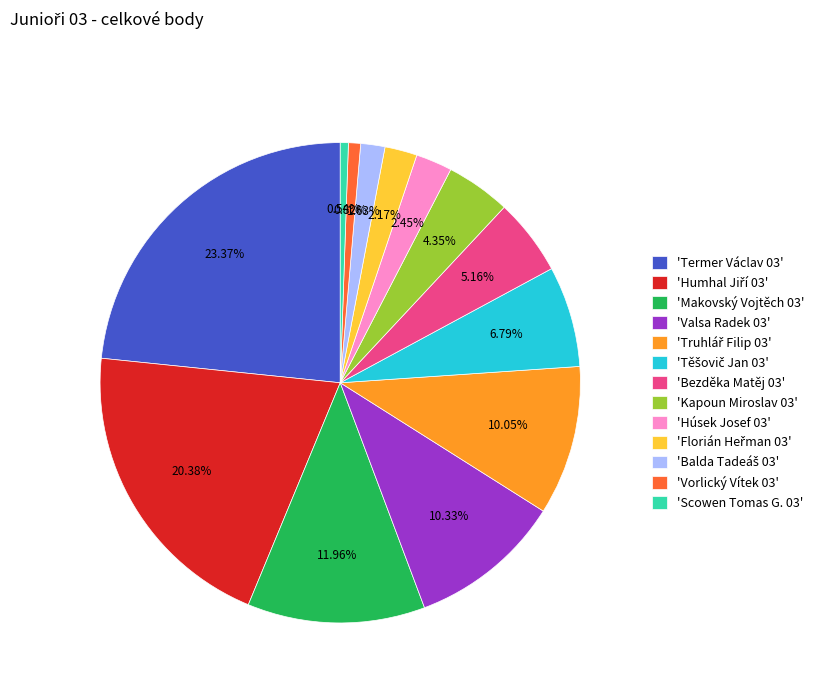

Does 'Makovský Vojtěch 03' account for over 50% of the chart?

No